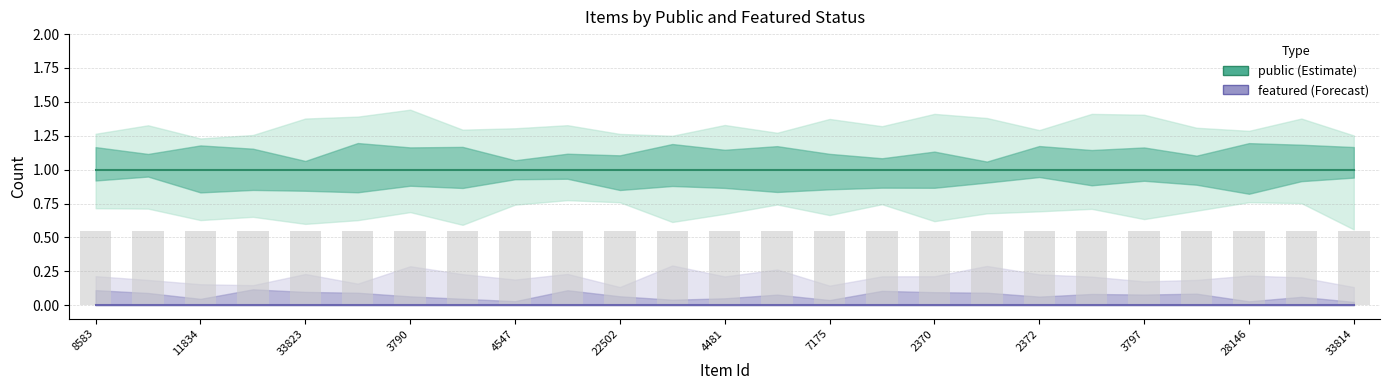

How many categories are shown in the chart?

25